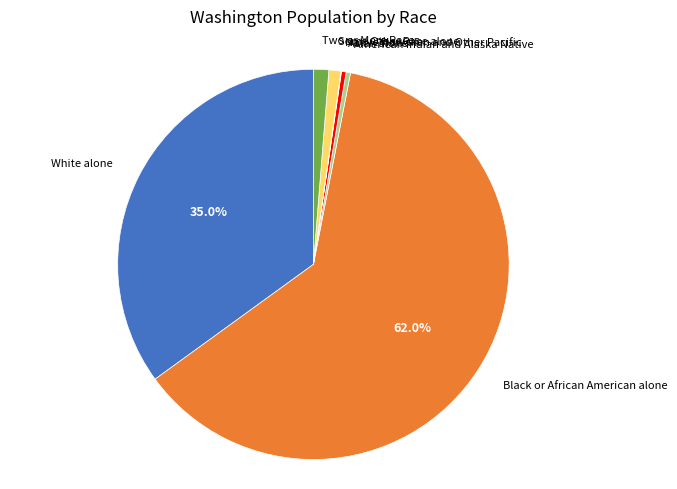

True or false: Asian alone accounts for 12% of the total.

False